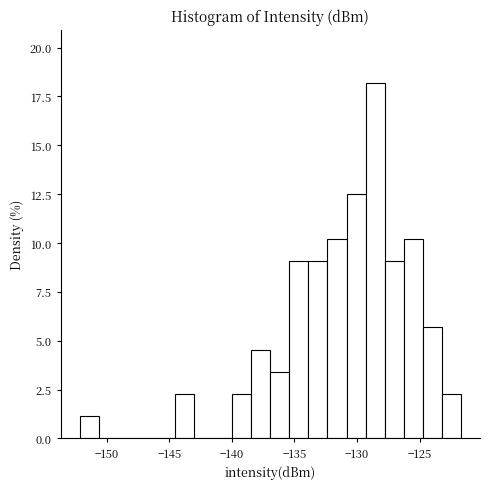

Read against the x-axis, roughly where is the centre of the tallest bar?

-128.5